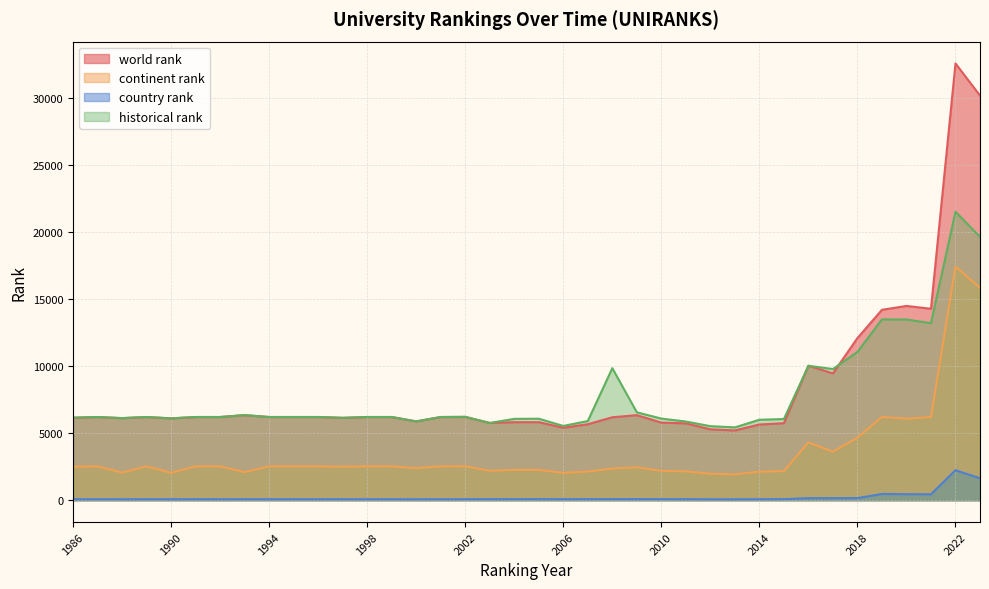

True or false: world rank and continent rank cross at least once.

False